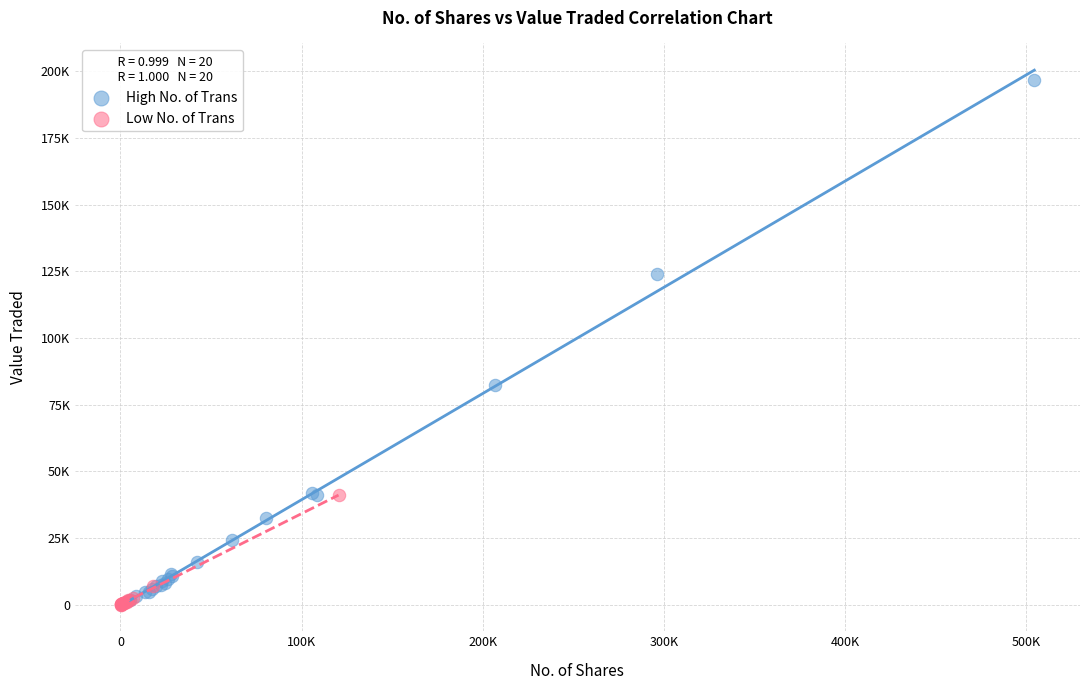

What are all the series names shown in the legend?

High No. of Trans, Low No. of Trans